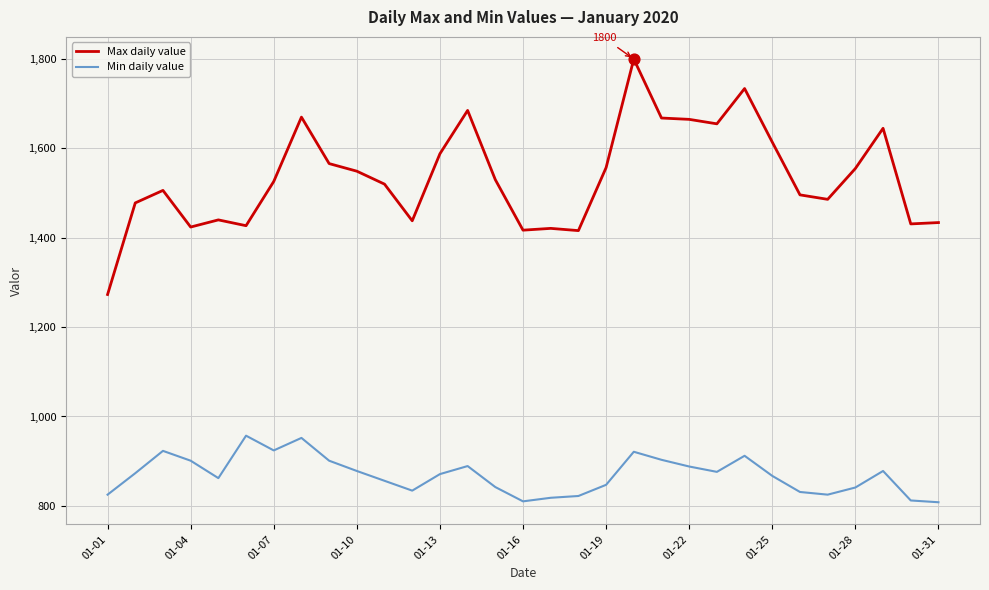

Which series has the largest total across all categories?

Max daily value